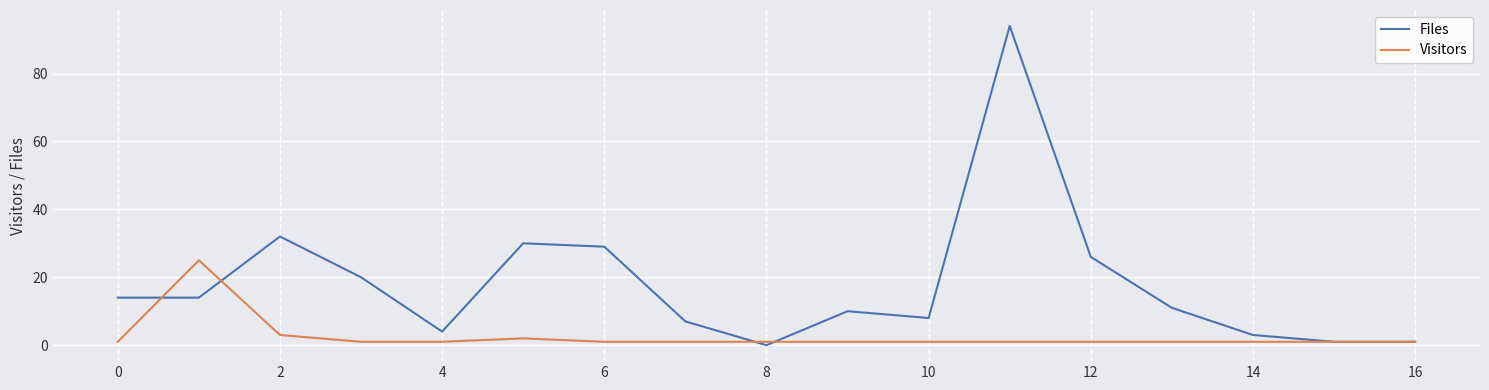

Which series has the largest total across all categories?

Files